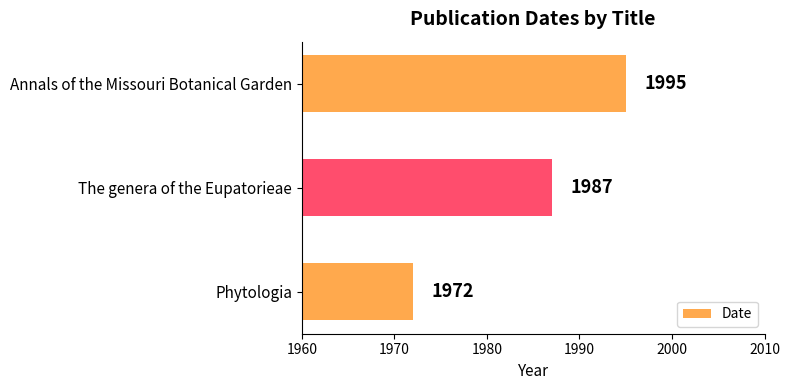

Which label corresponds to the largest value in the chart?

Annals of the Missouri Botanical Garden